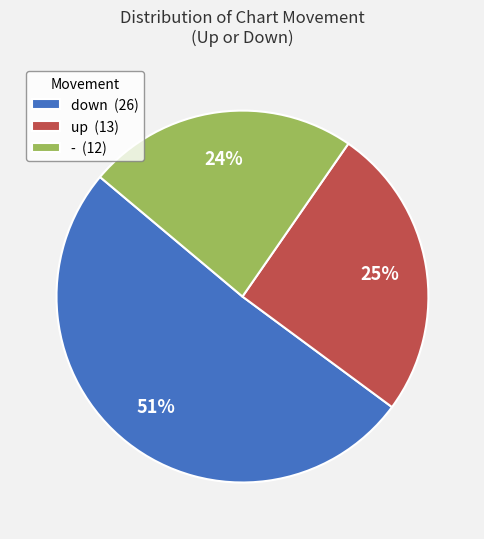

How many segments does this pie chart have?

3